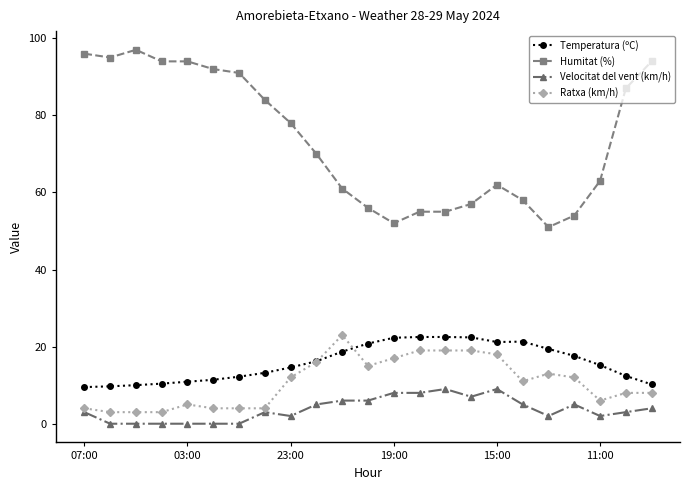

Which series has the largest total across all categories?

Humitat (%)